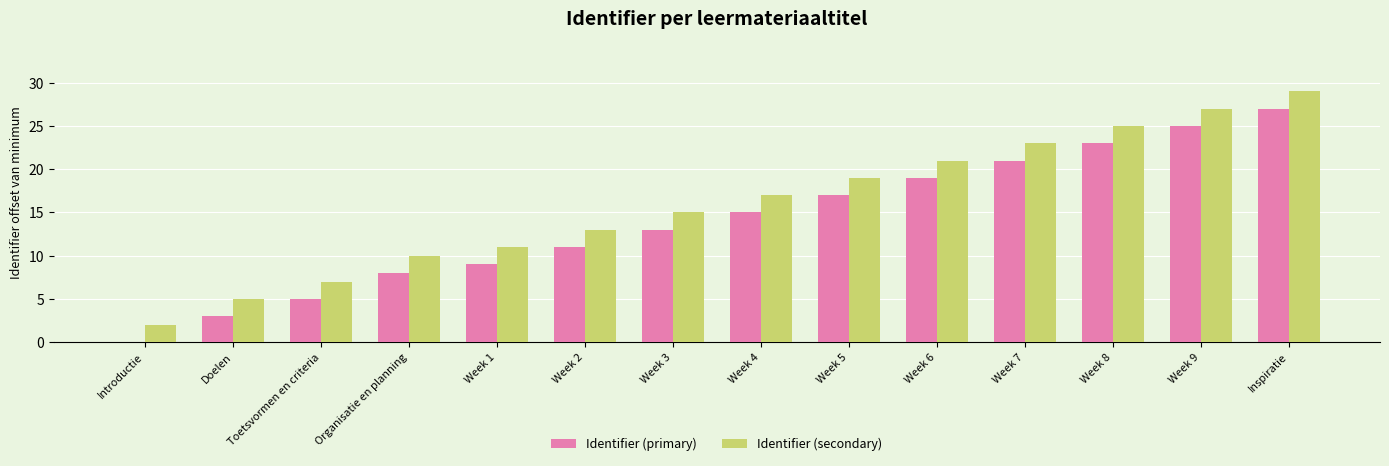

The Identifier (primary) series shows 4 at Week 4. True or false?

False